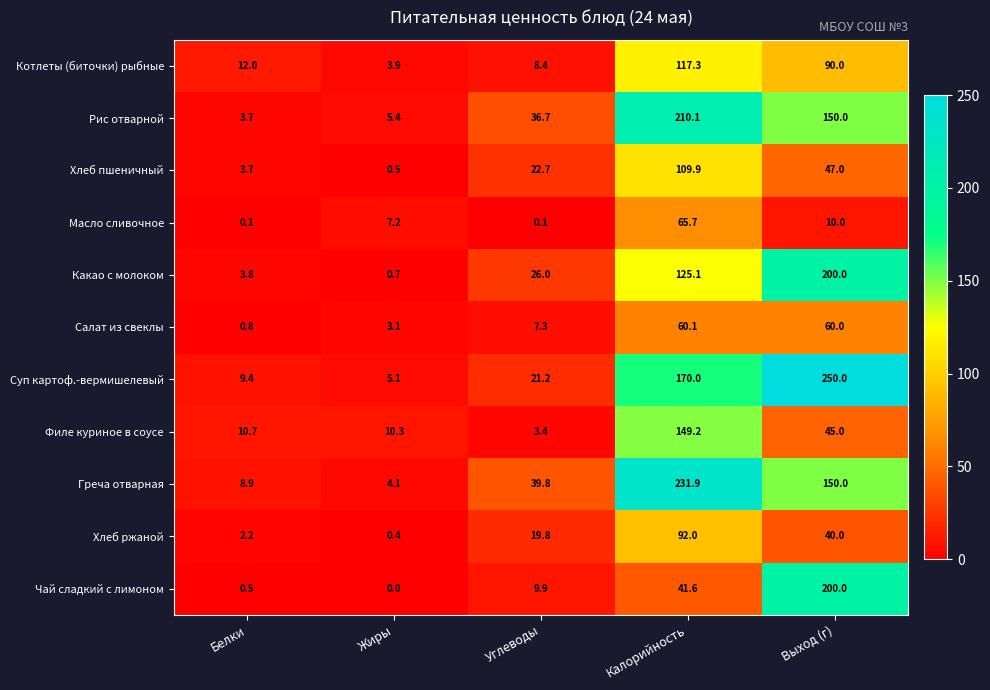

Which series changed the most between Углеводы and Выход (г)?

Суп картоф.-вермишелевый